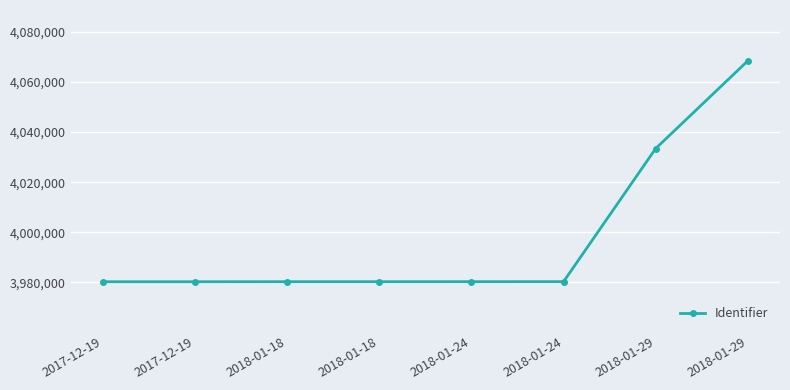

How many data points does each series have?

8